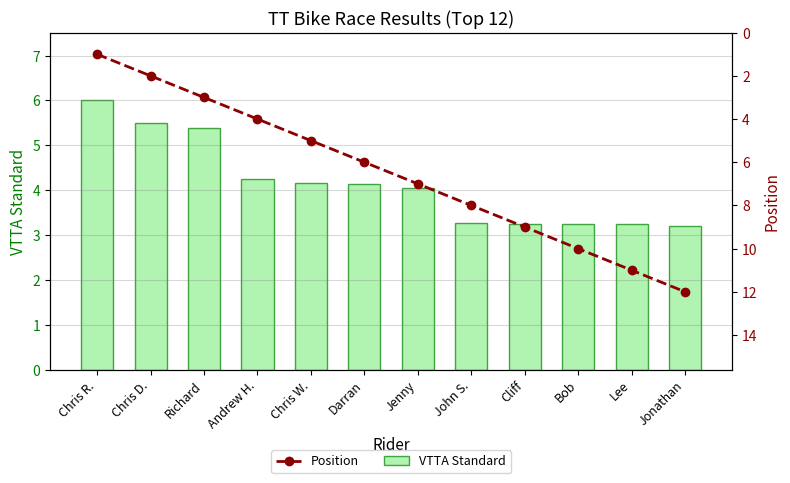

Reading left to right, transcribe all the data shown in this chart.

VTTA Standard: 6.0	5.5	5.4	4.3	4.2	4.1	4.0	3.3	3.2	3.2	3.2	3.2
Position: 1.0	2.0	3.0	4.0	5.0	6.0	7.0	8.0	9.0	10.0	11.0	12.0